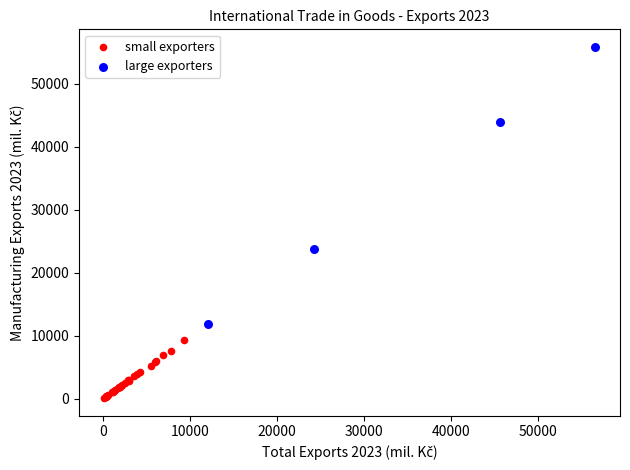

Which series reaches the maximum Y coordinate?

large exporters